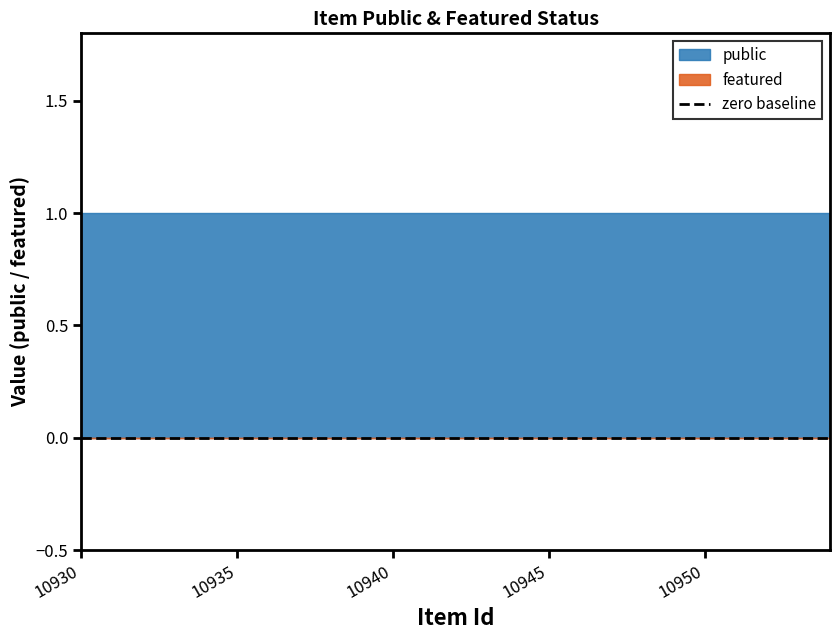

True or false: featured and public cross at least once.

False